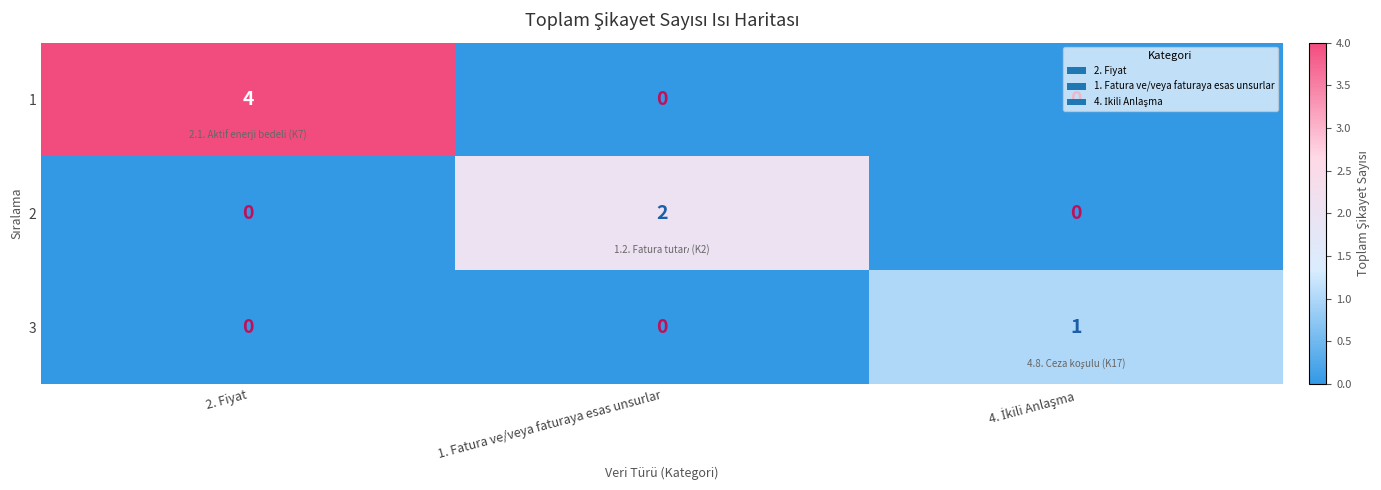

Count the number of categories in the chart.

3